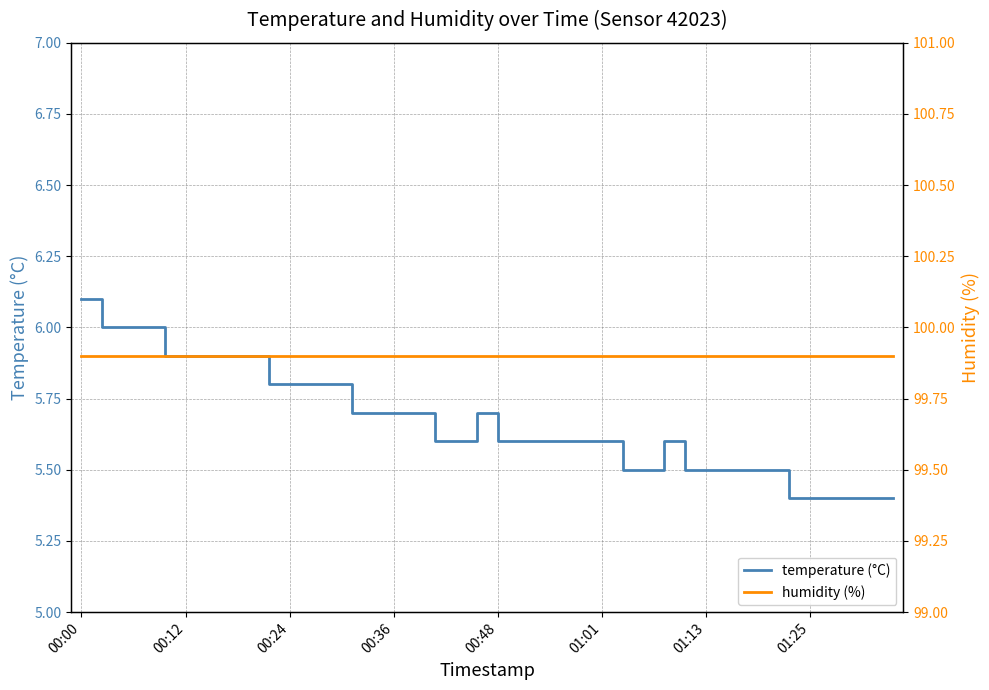

How many distinct data groups are displayed?

2